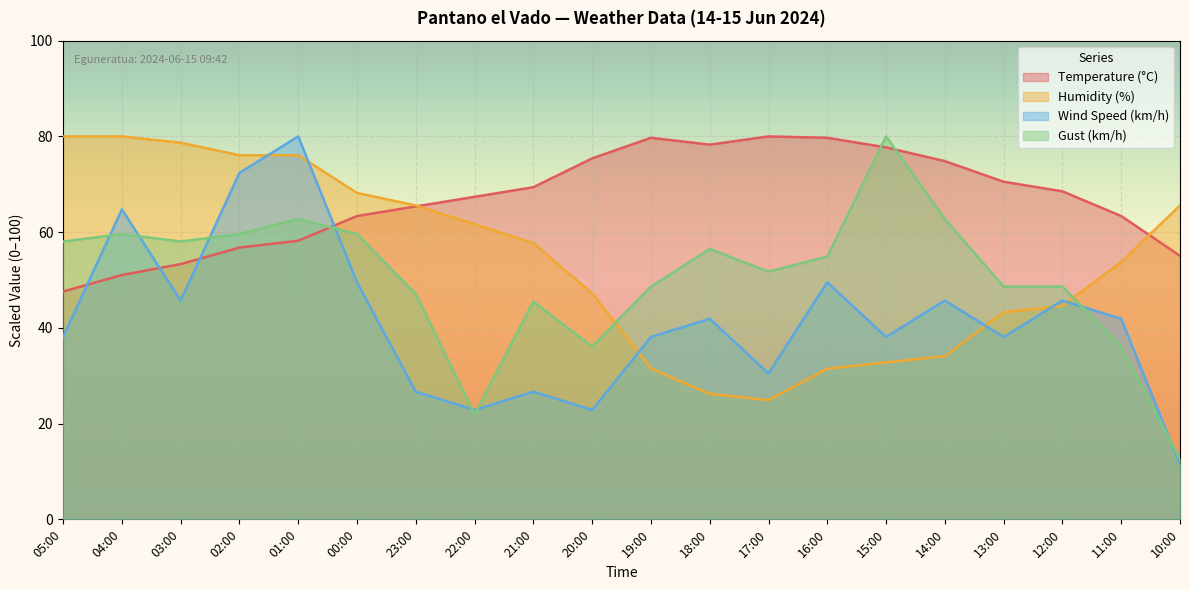

How many intersections are there between Humidity (%) and Temperature (°C)?

2